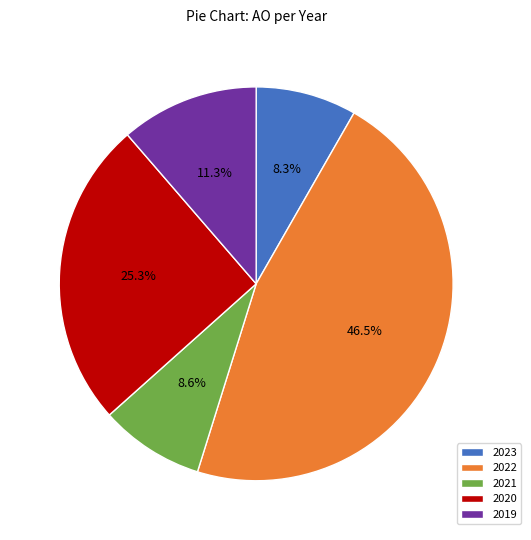

Do 2023 and 2022 together represent more than half of the pie?

Yes